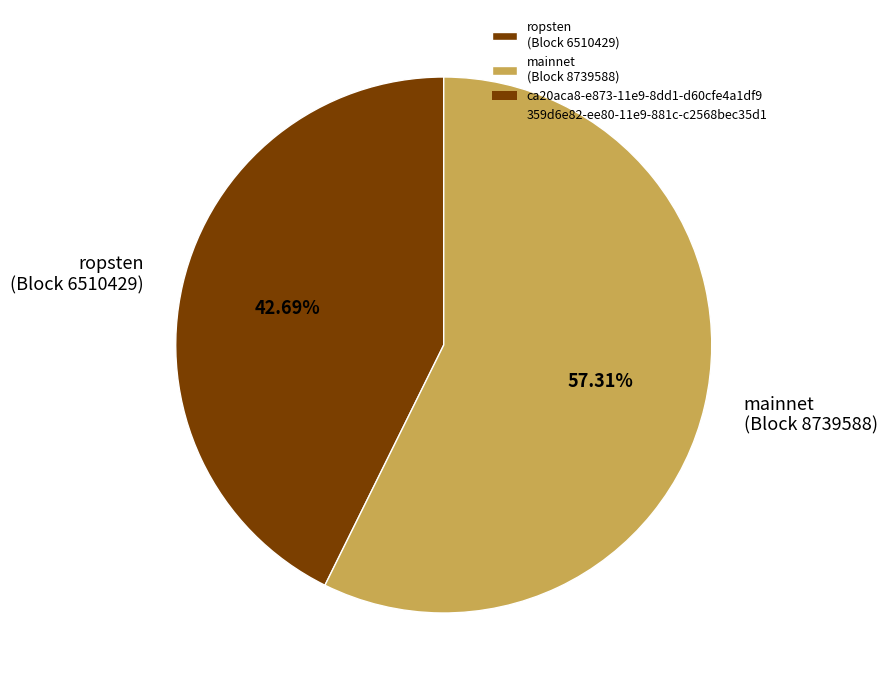

Combined, do mainnet (Block 8739588) and ropsten (Block 6510429) account for over 50%?

Yes